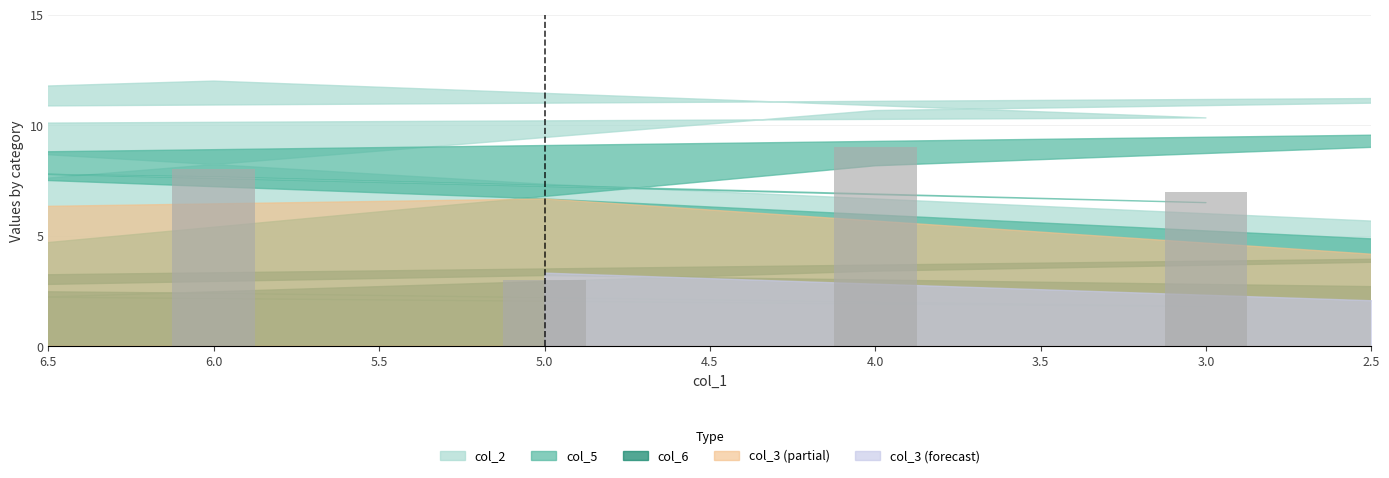

What value does the data have at 3.0?

7